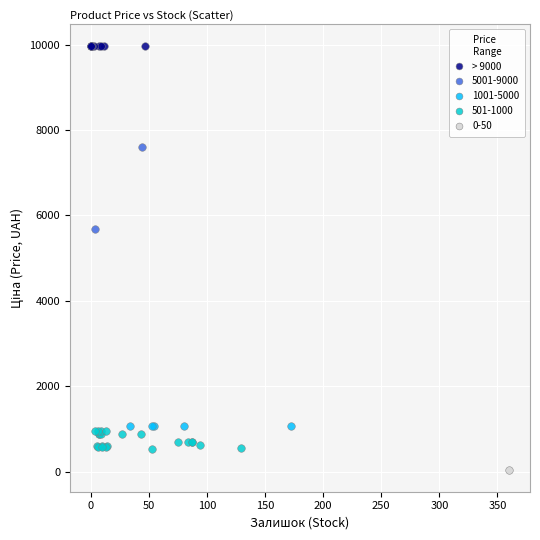

What are all the series names shown in the legend?

> 9000, 5001-9000, 1001-5000, 501-1000, 0-50